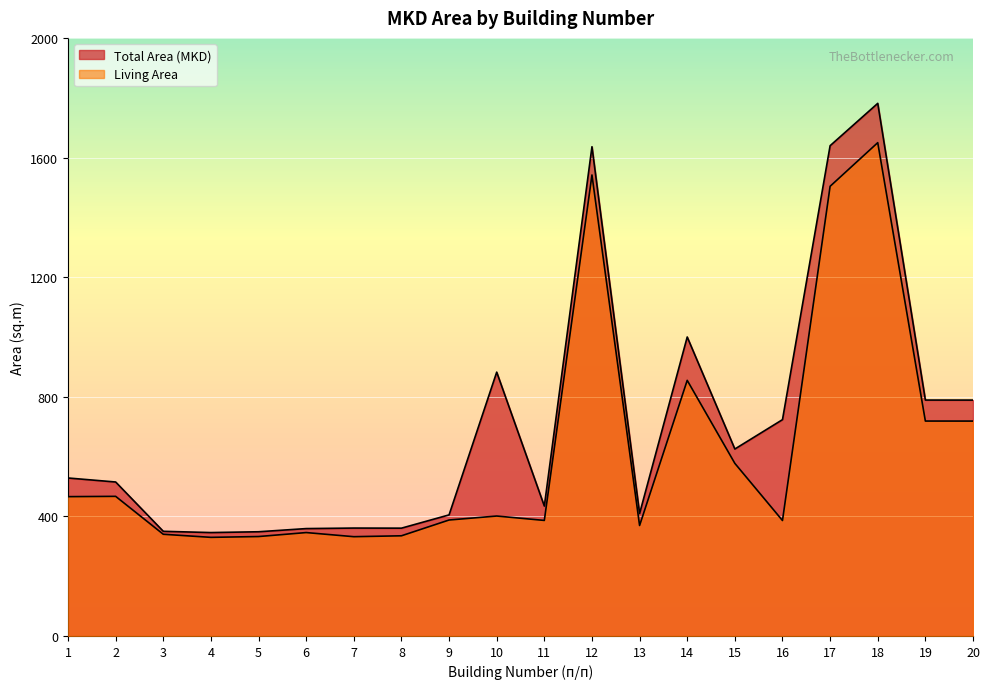

What is the minimum value shown in the chart?

329.8